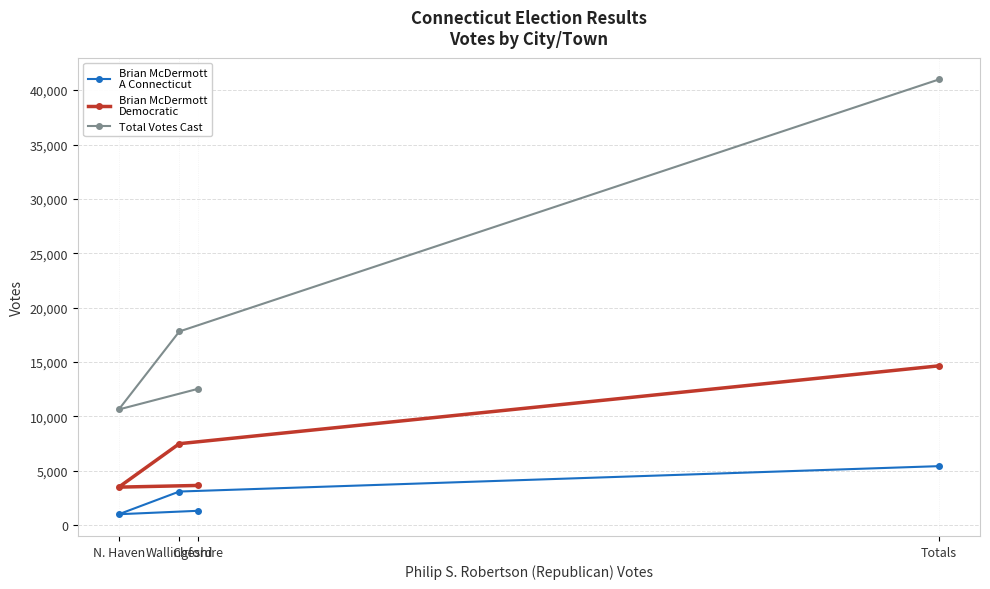

What is the difference between the second highest and minimum values in the Brian McDermott
Democratic series?

3993